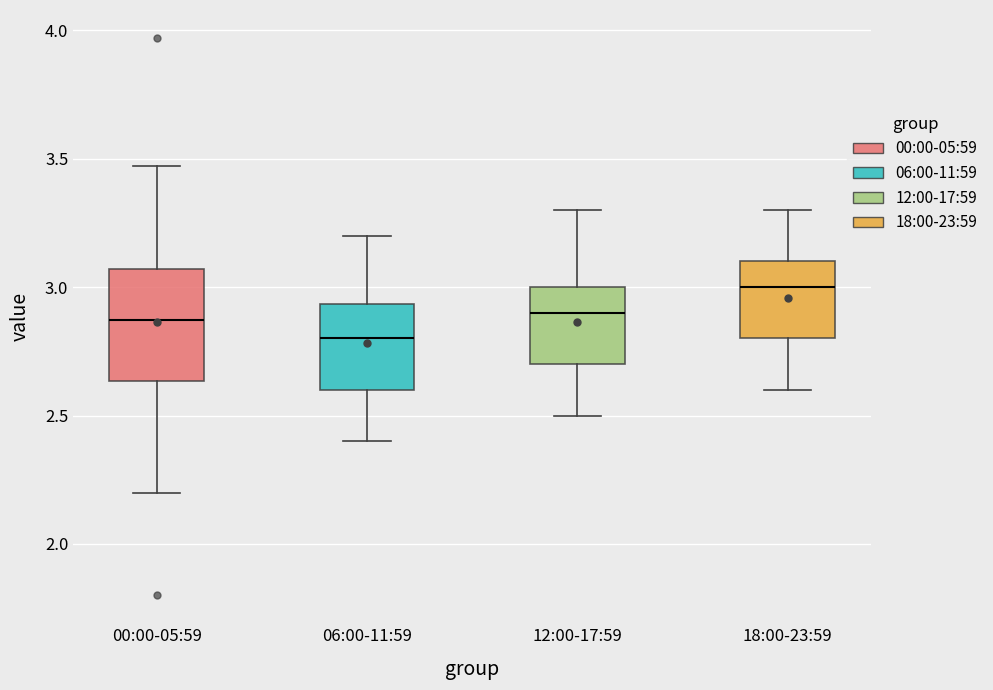

Which box's median line is the lowest?

06:00-11:59